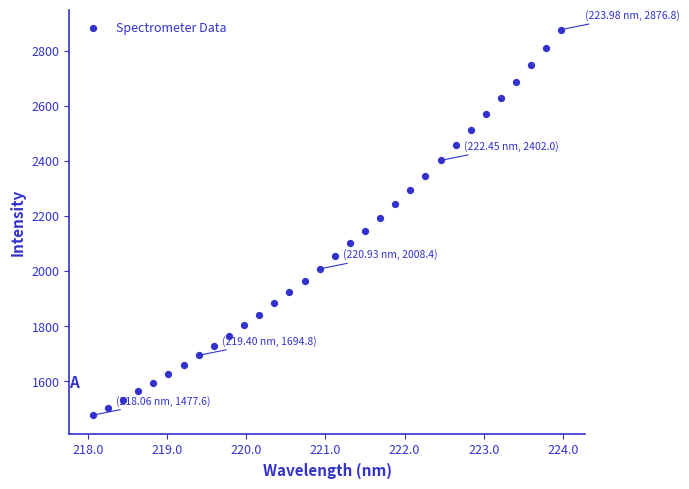

What is the range of X values (max minus min)?

5.9